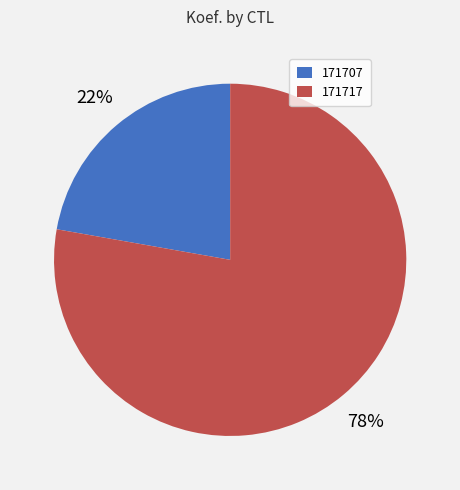

Which category accounts for the majority?

171717